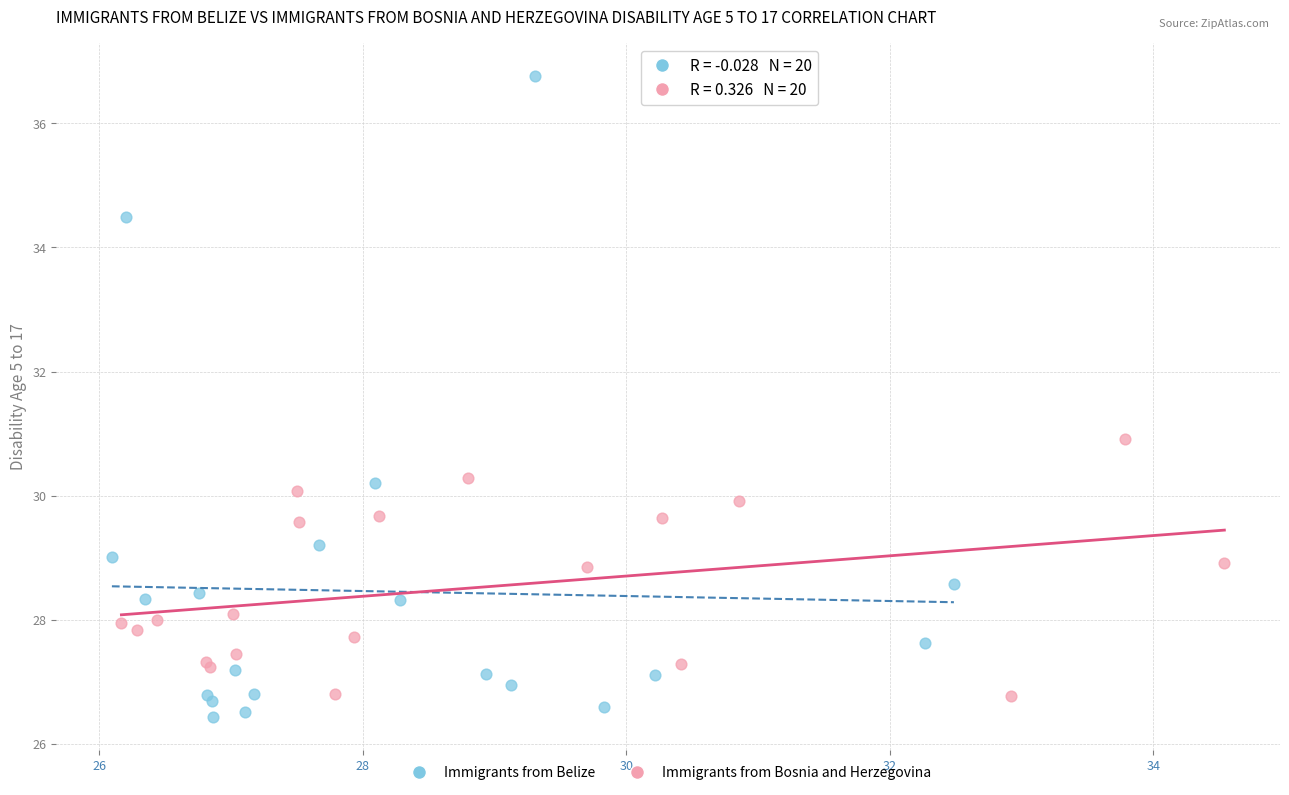

Which series has the widest spread of Y values?

Immigrants from Belize